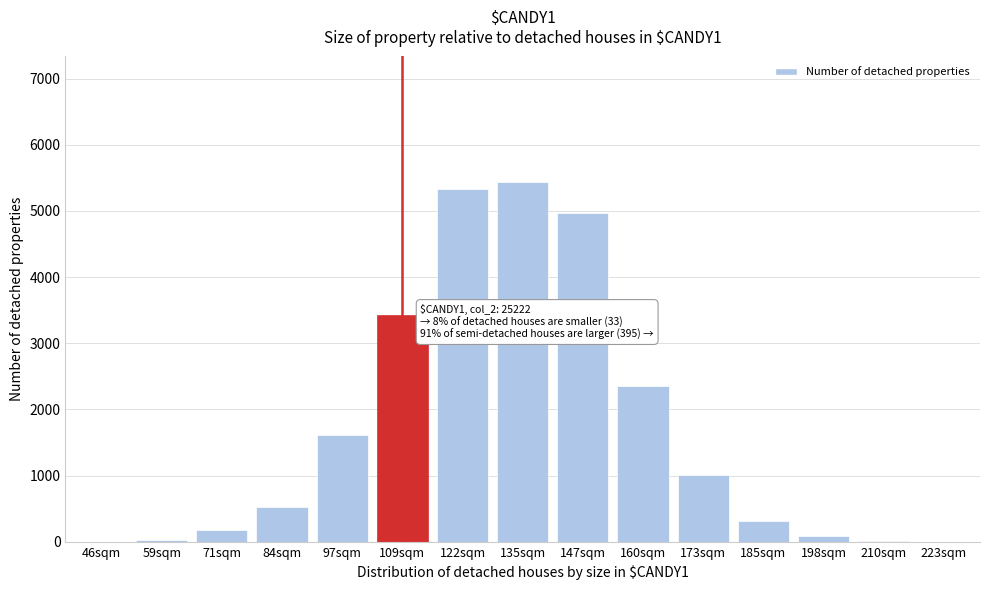

Where is the data nearest to the value 2718?

160sqm